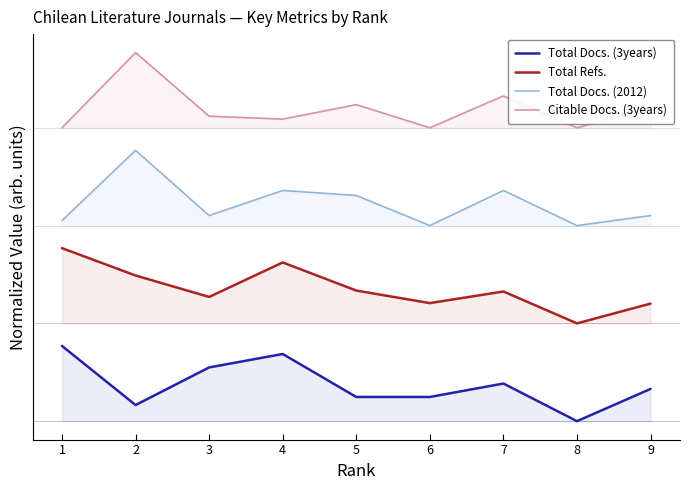

Which label corresponds to the largest value in the chart?

2